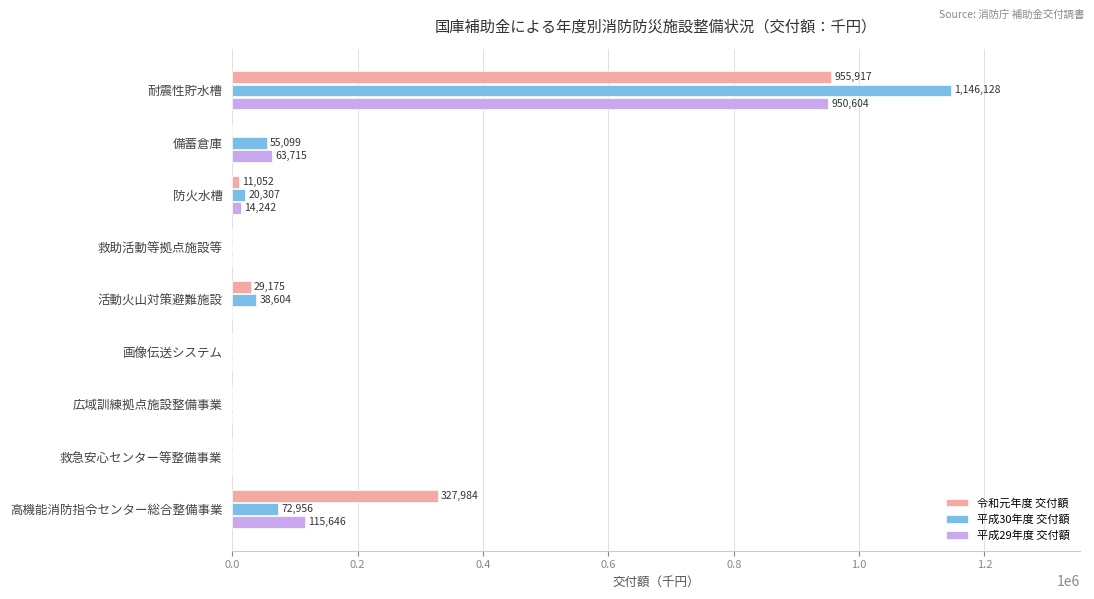

What is the maximum value for 令和元年度 交付額?

955917